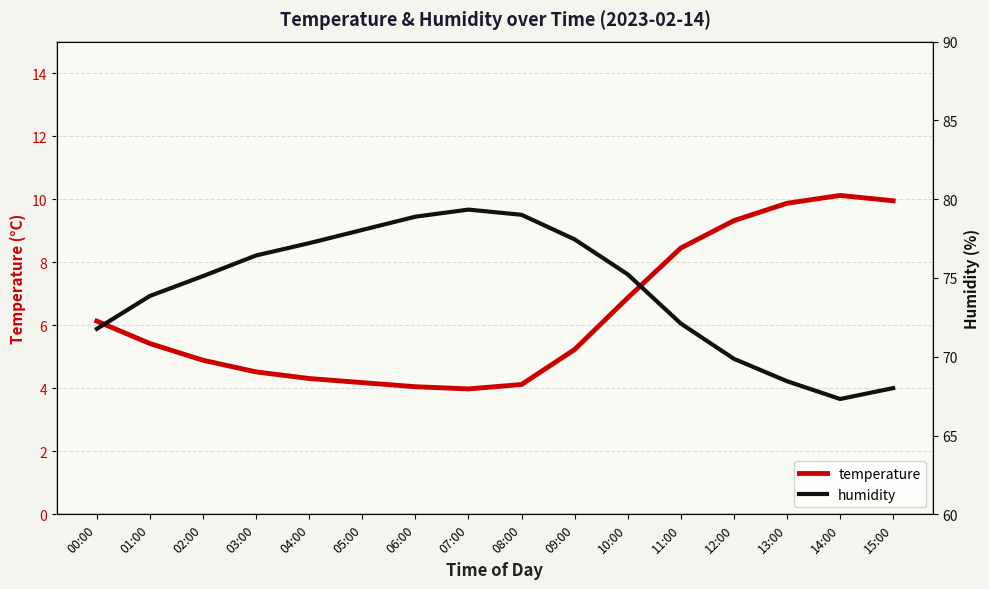

Does the chart have visible grid lines?

Yes